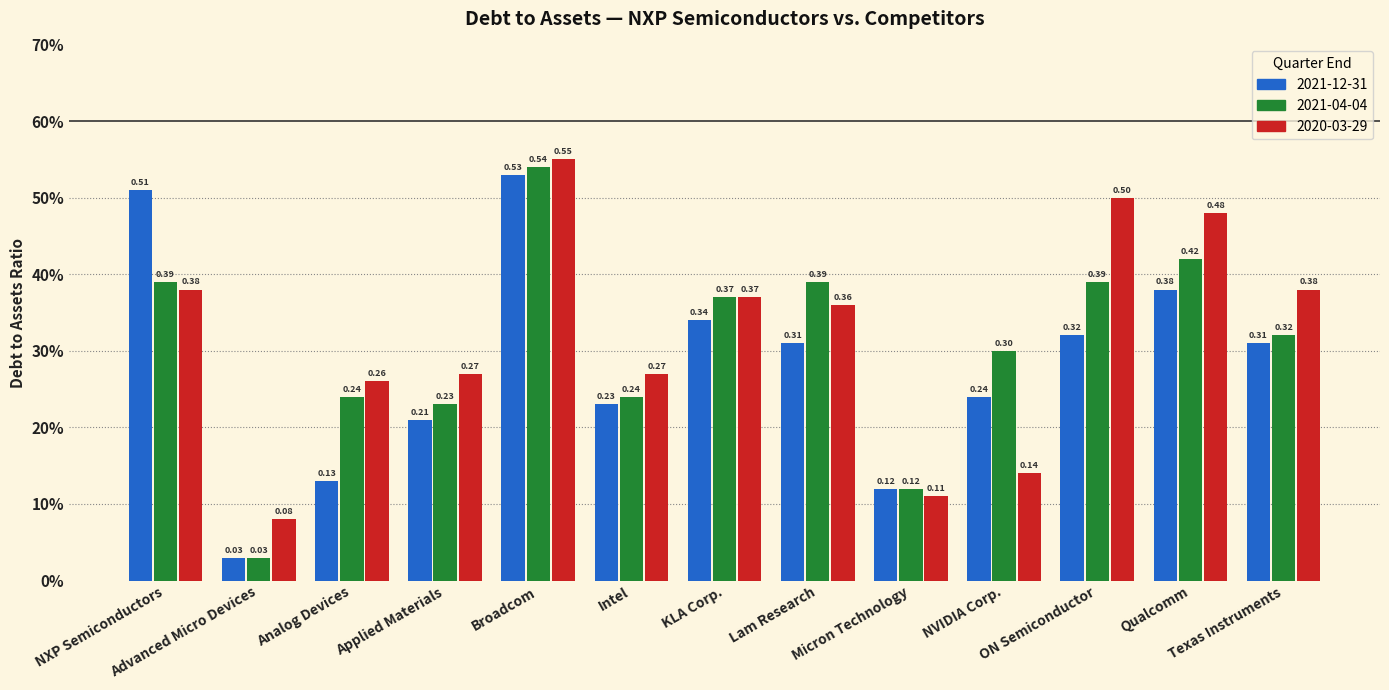

What is the maximum value shown in the chart?

0.6